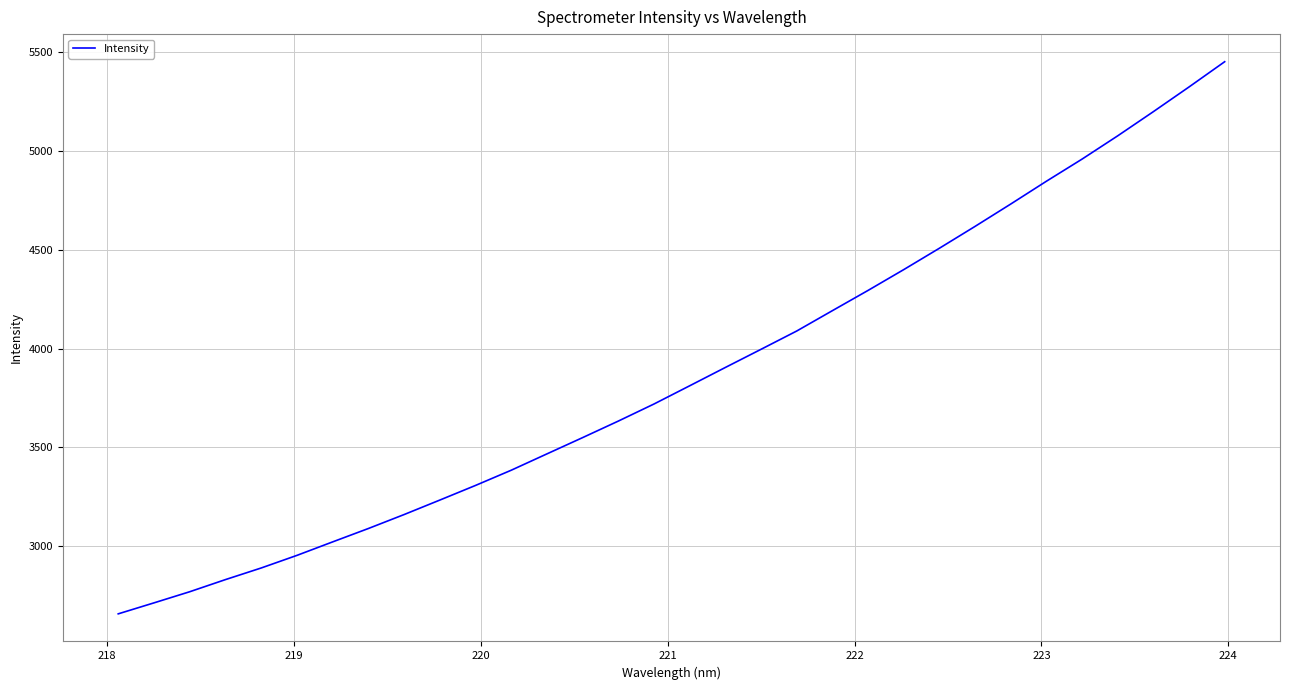

What is the difference between the maximum and minimum values?

2793.9